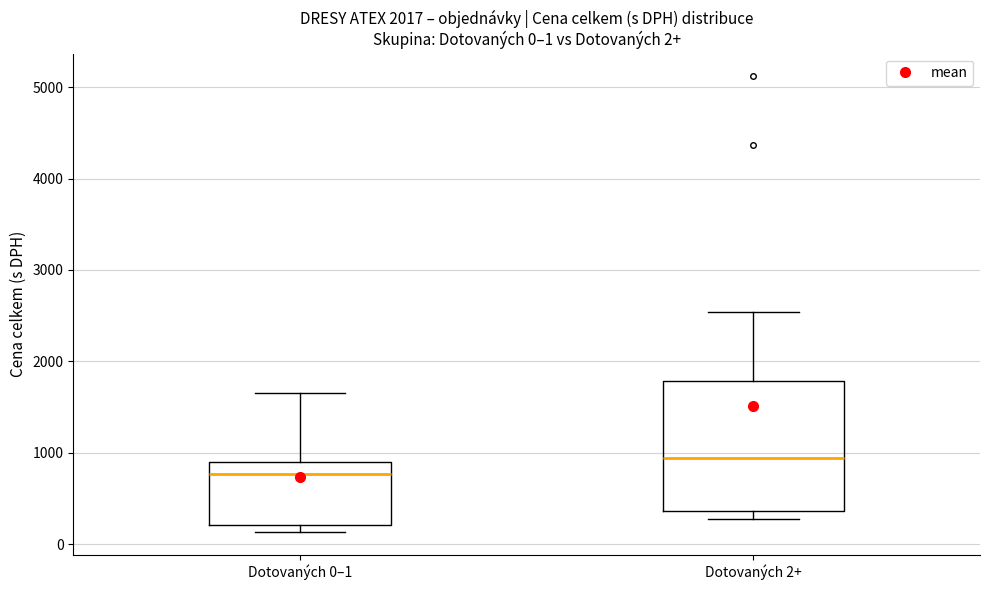

Which box has the lowest median line?

Dotovaných 0–1